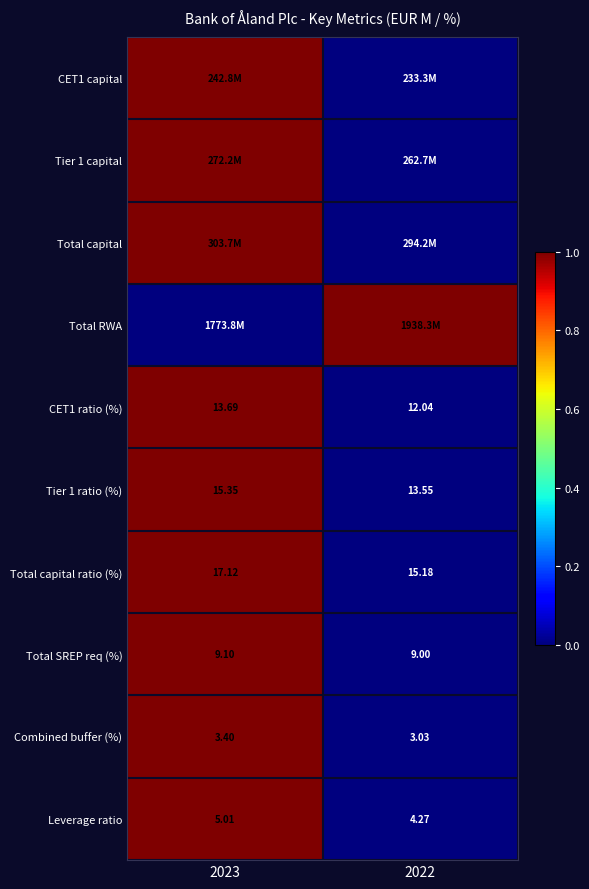

Is the value of Combined buffer (%) at 2023 greater than the value of Total SREP req (%) at 2023?

No